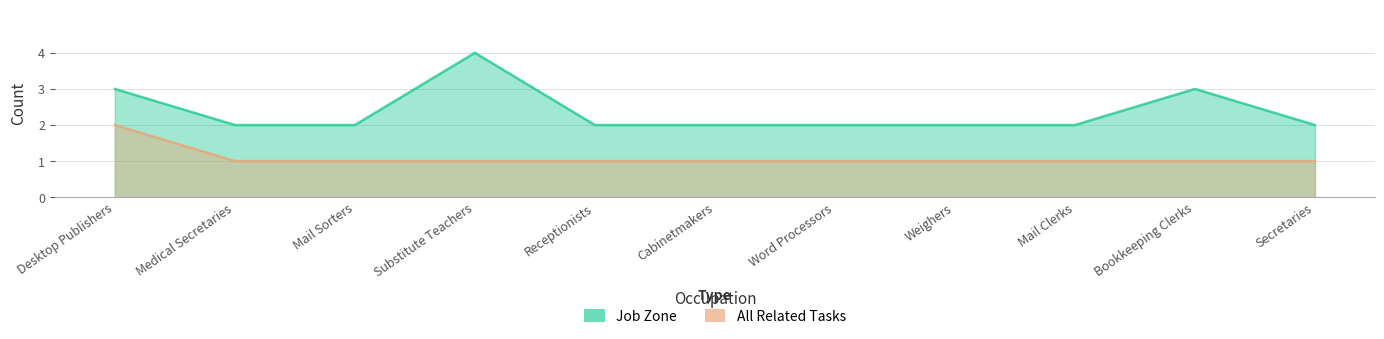

Which has a higher value, Cabinetmakers or Receptionists?

Cabinetmakers